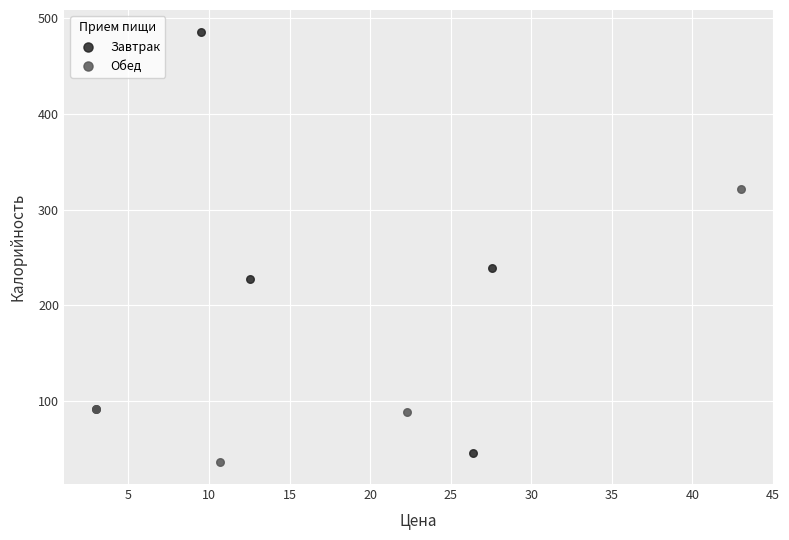

Which series reaches the maximum Y coordinate?

Завтрак